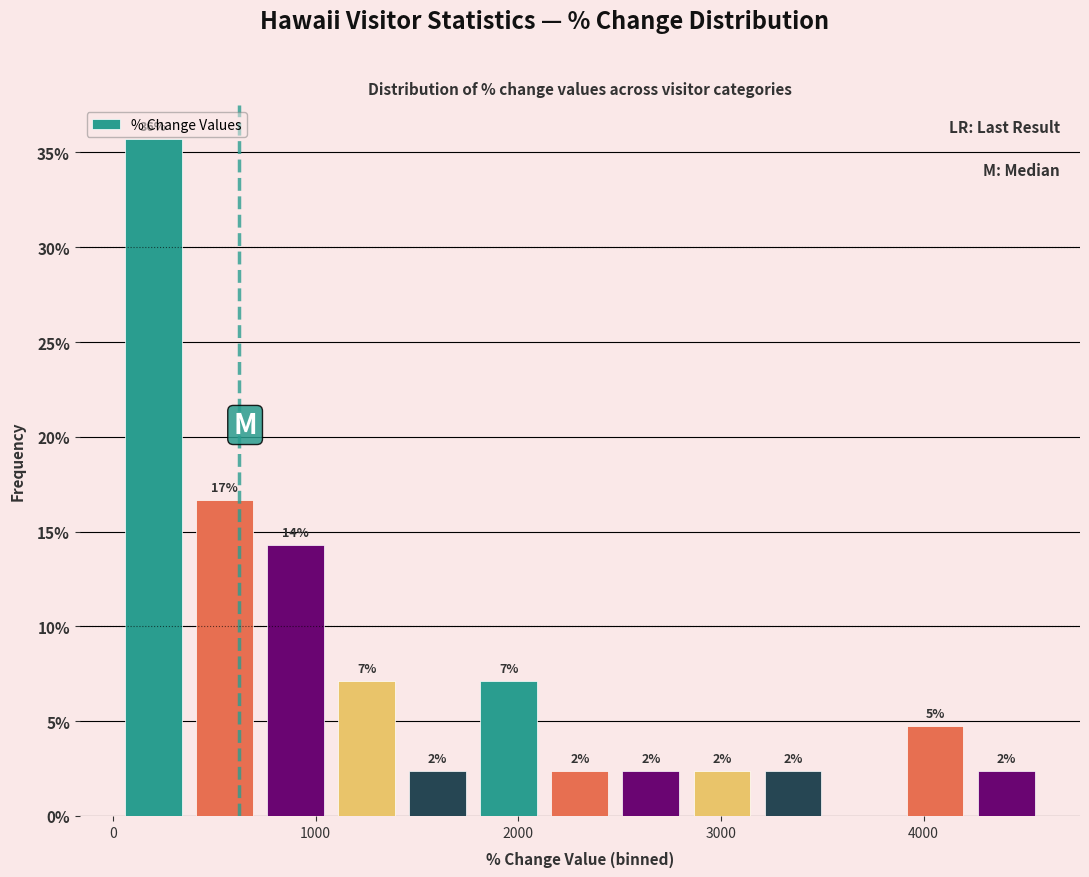

Around what value on the x-axis is the tallest bar? Give the approximate position of its centre, as read against the axis.

200